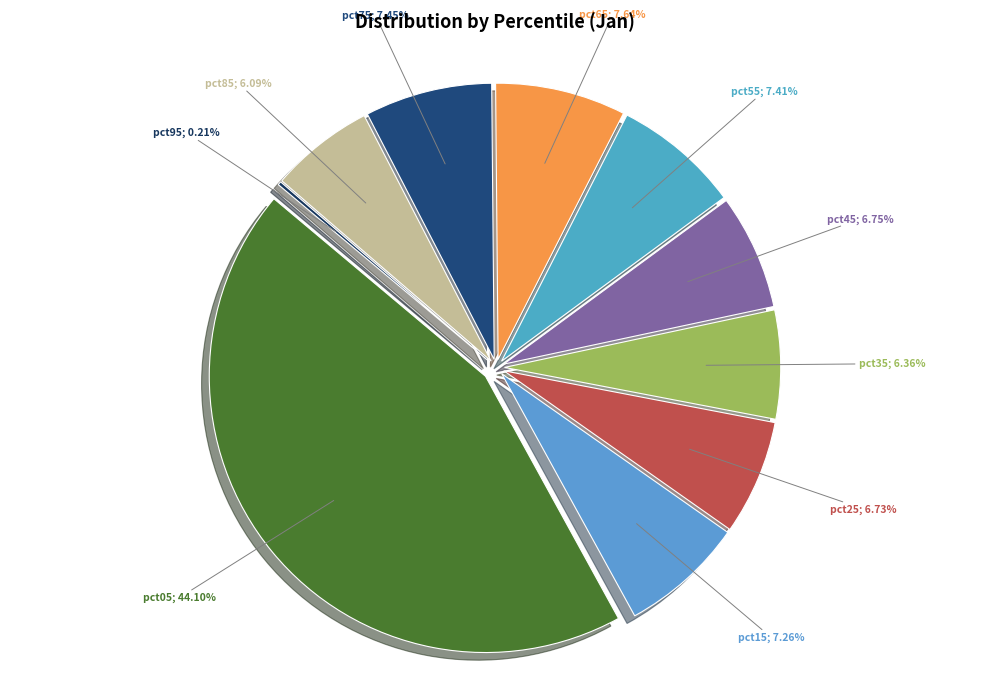

Count the number of slices in the pie.

10